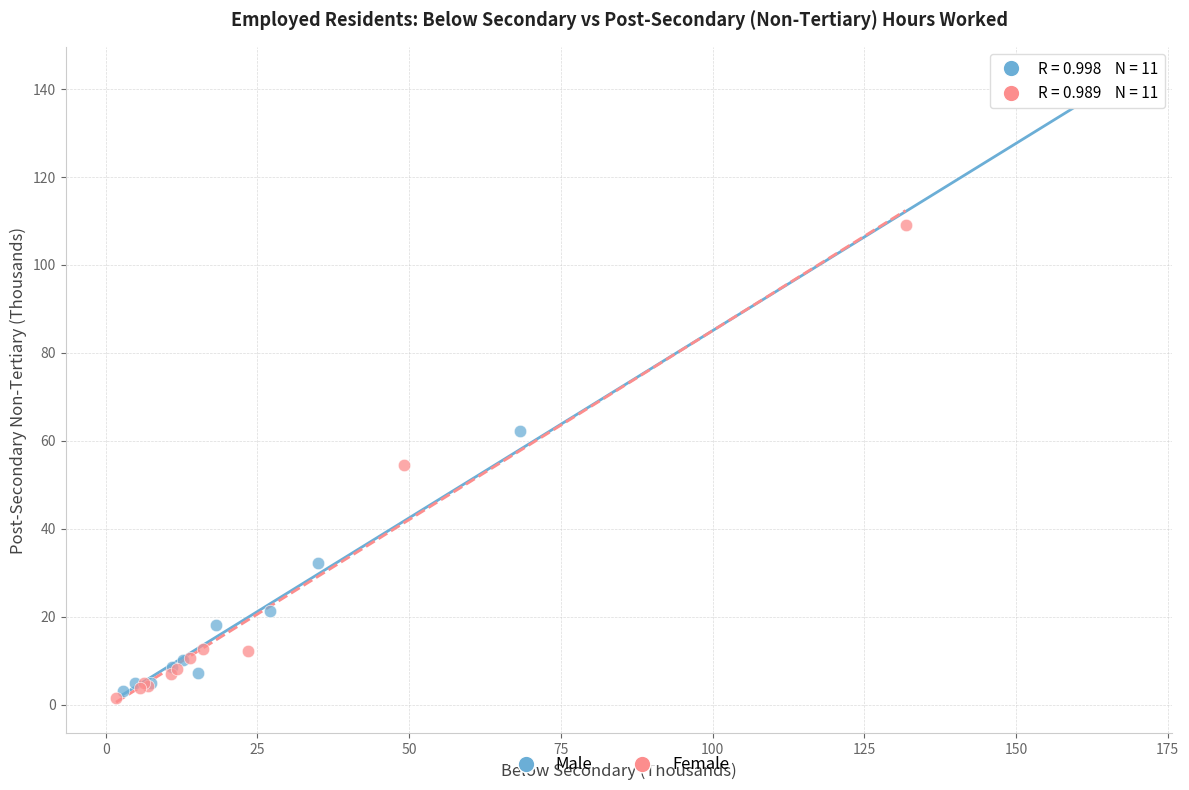

Which series has the largest Y range (max minus min)?

Male